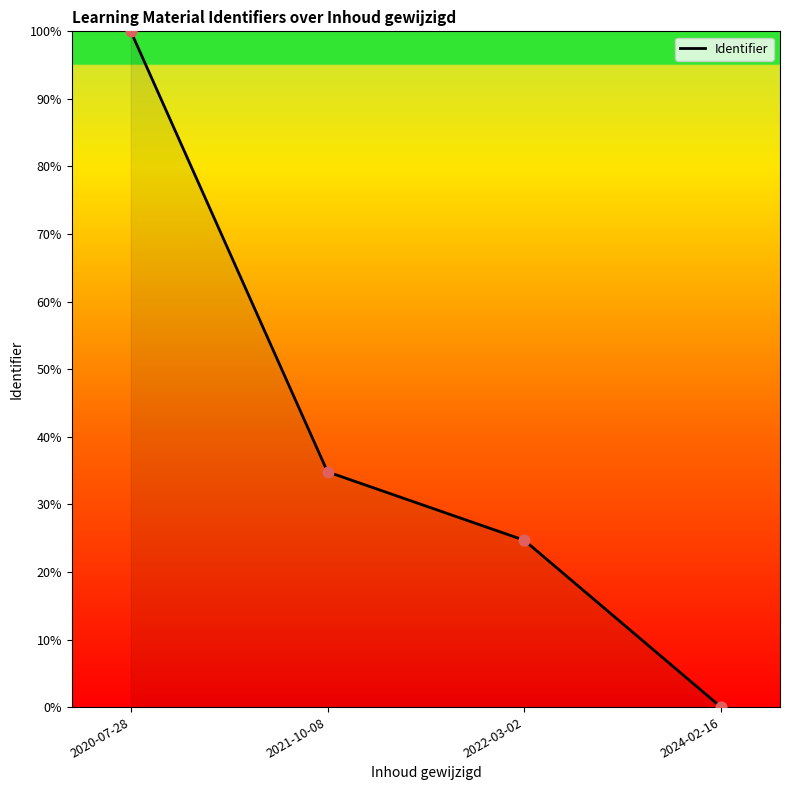

What is the ratio of the value at 2022-03-02 to the value at 2020-07-28?

0.2